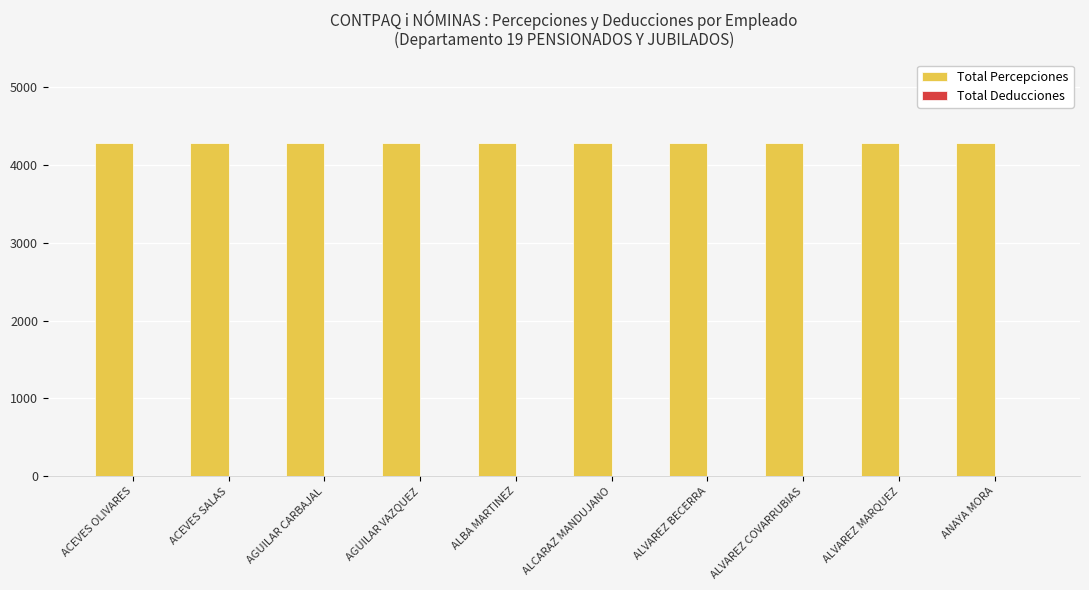

Which series has the largest total across all categories?

Total Percepciones